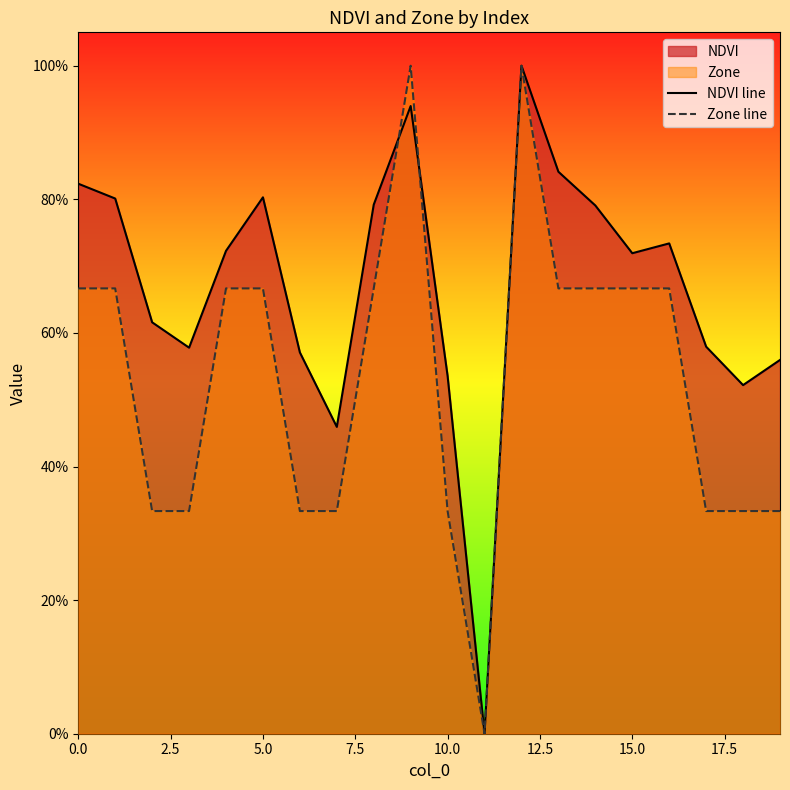

What is the difference between the highest and lowest values at 19?

0.2